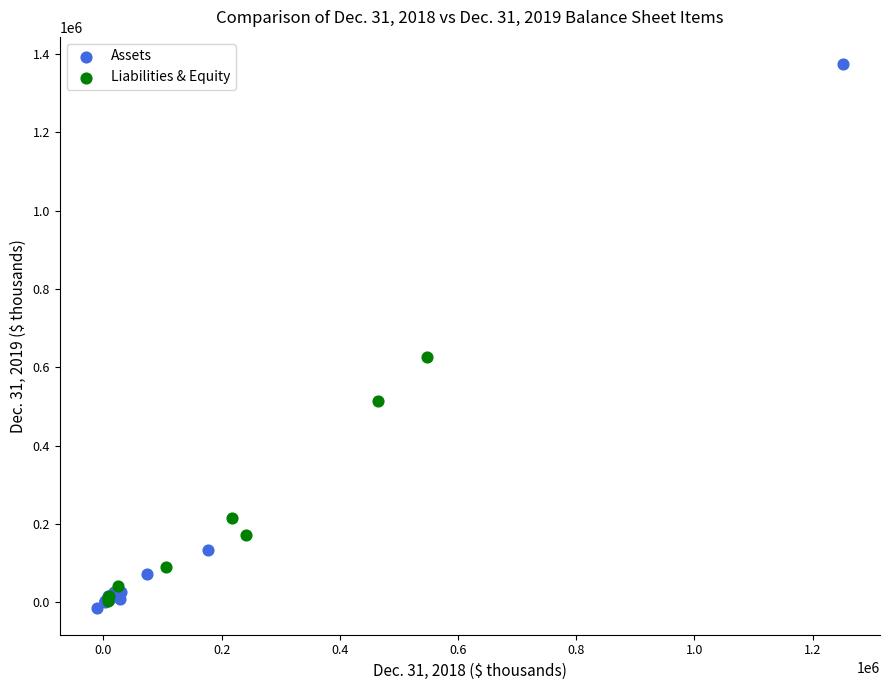

Which series has the largest Y range (max minus min)?

Assets